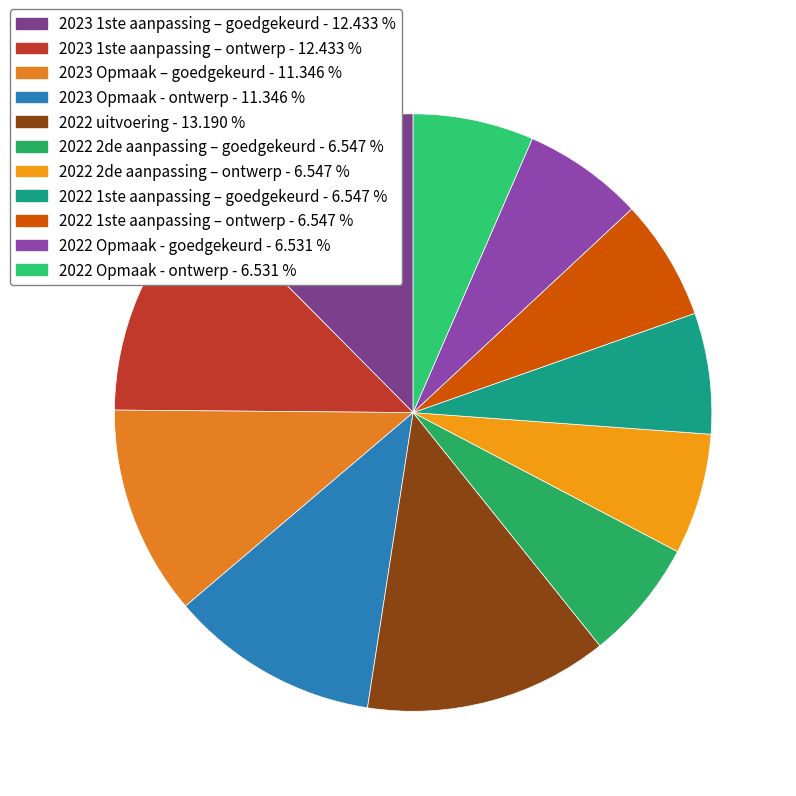

How much of the chart is everything except 2022 2de aanpassing – ontwerp?

93.5%